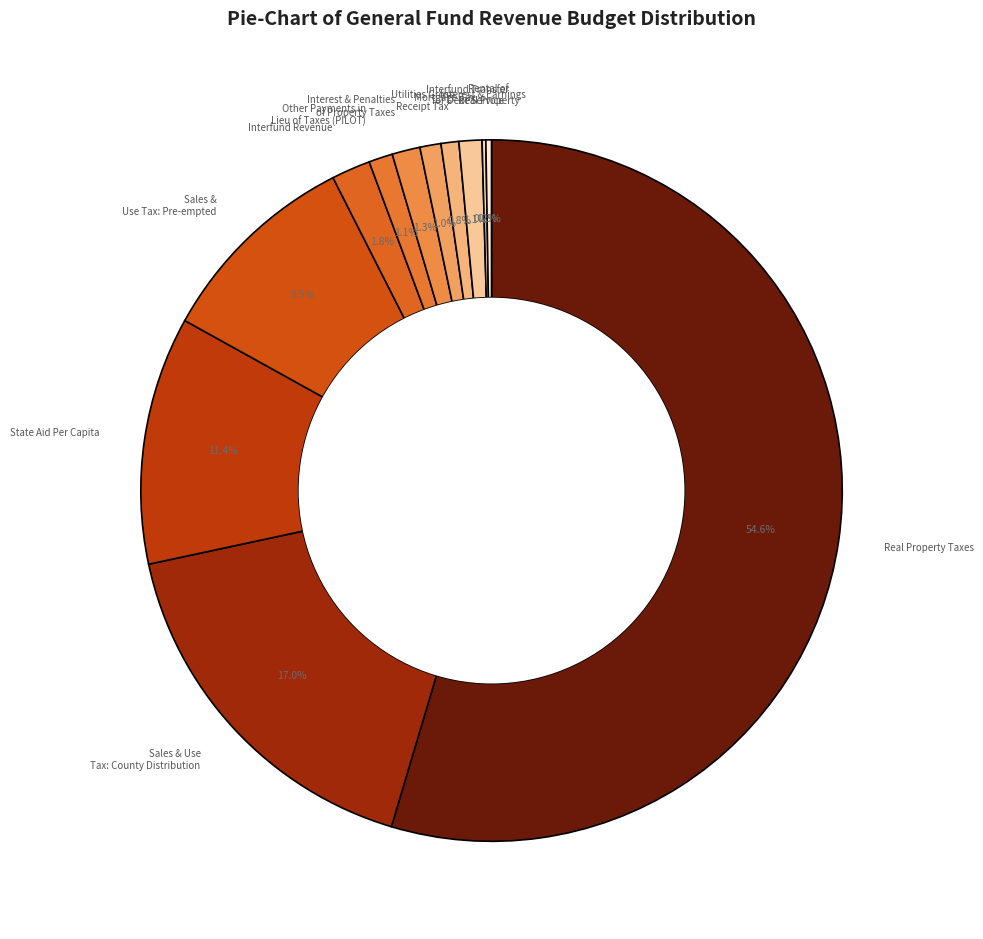

To the nearest percent, what is the average slice percentage?

8%